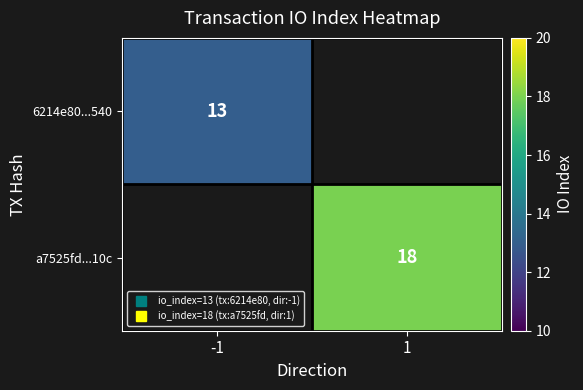

What is the minimum value shown in the chart?

13.0